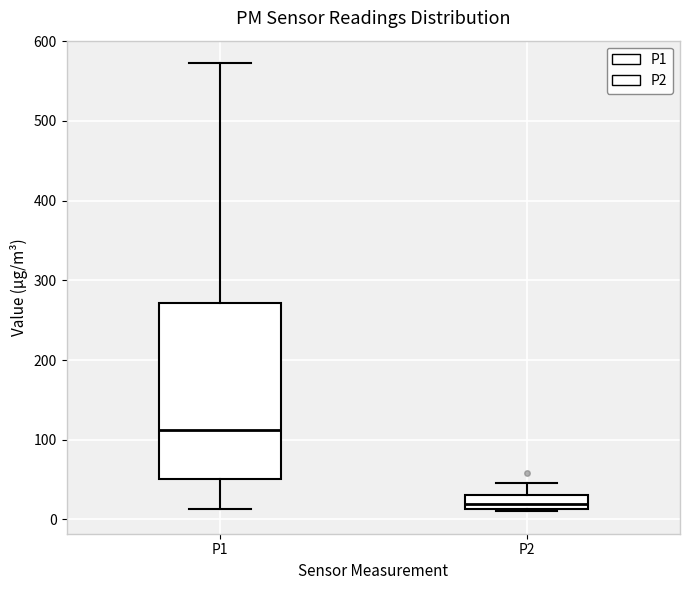

Which box is the tallest, from its lower edge to its upper edge?

P1